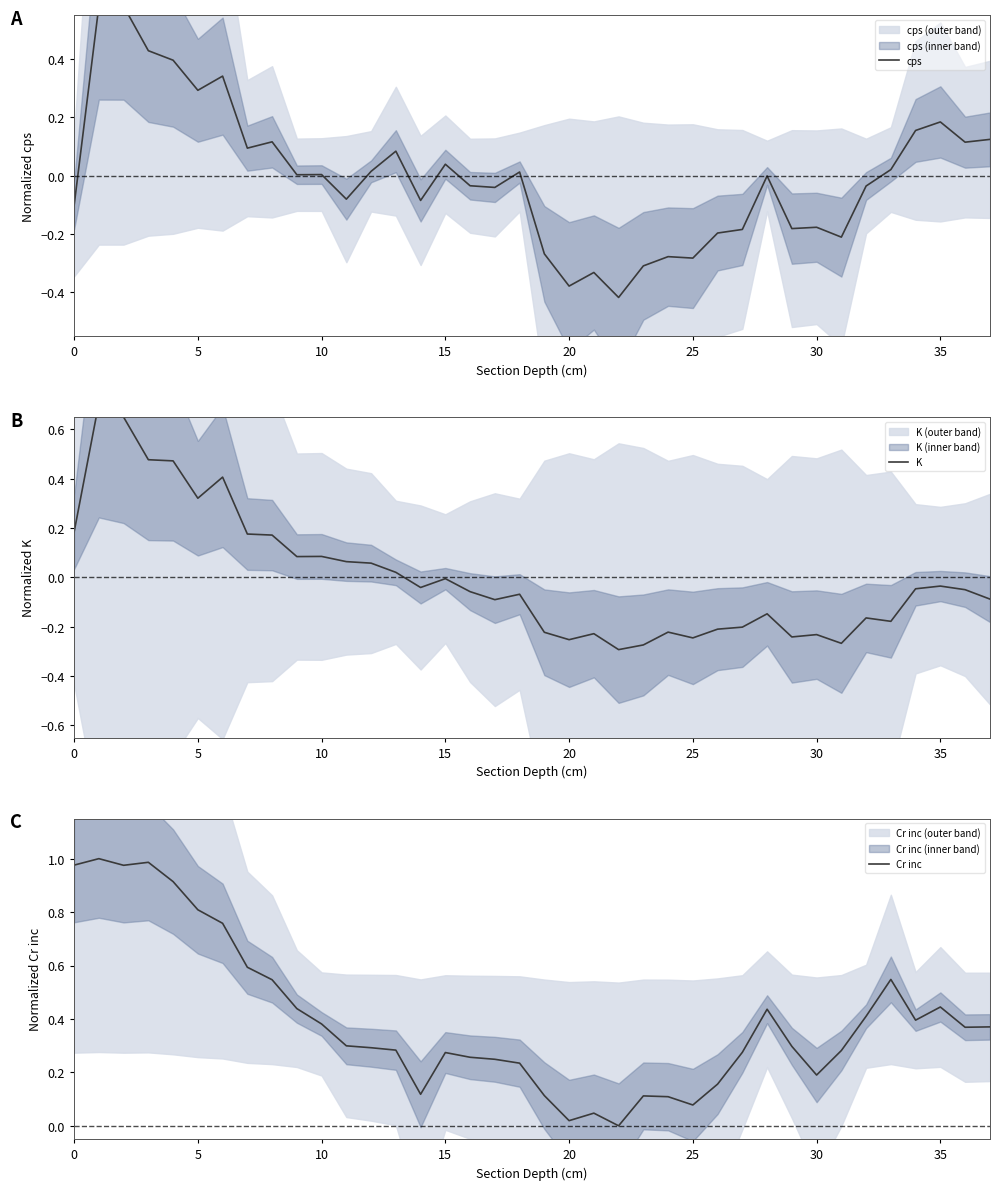

True or false: Cr inc and cps cross at least once.

False